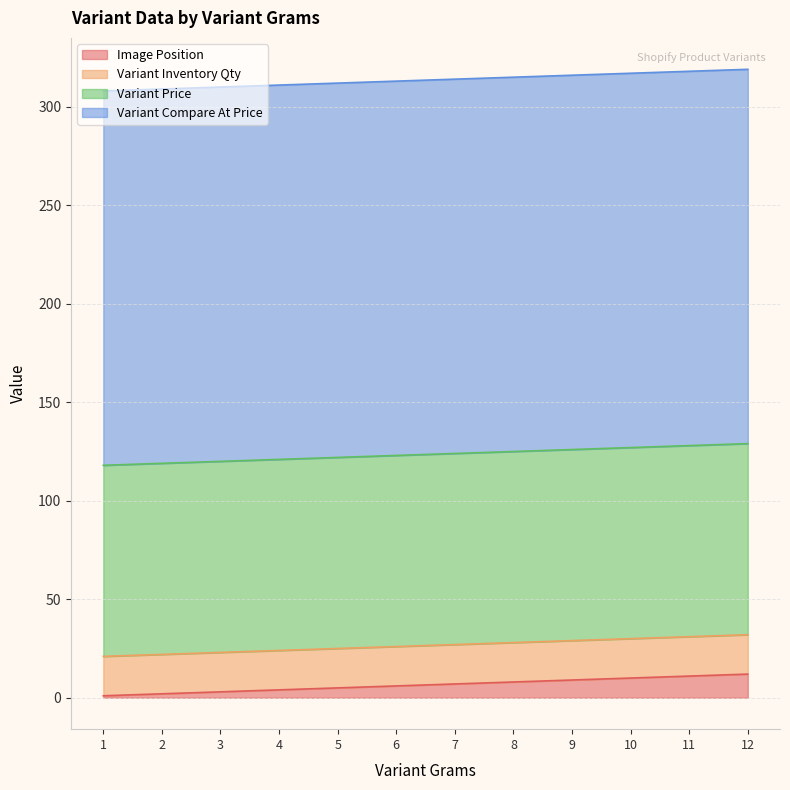

Reading left to right, list all the values displayed in this chart.

Image Position: 1=1	2=2	3=3	4=4	5=5	6=6	7=7	8=8	9=9	10=10	11=11	12=12
Variant Inventory Qty: 1=20	2=20	3=20	4=20	5=20	6=20	7=20	8=20	9=20	10=20	11=20	12=20
Variant Price: 1=97	2=97	3=97	4=97	5=97	6=97	7=97	8=97	9=97	10=97	11=97	12=97
Variant Compare At Price: 1=190	2=190	3=190	4=190	5=190	6=190	7=190	8=190	9=190	10=190	11=190	12=190